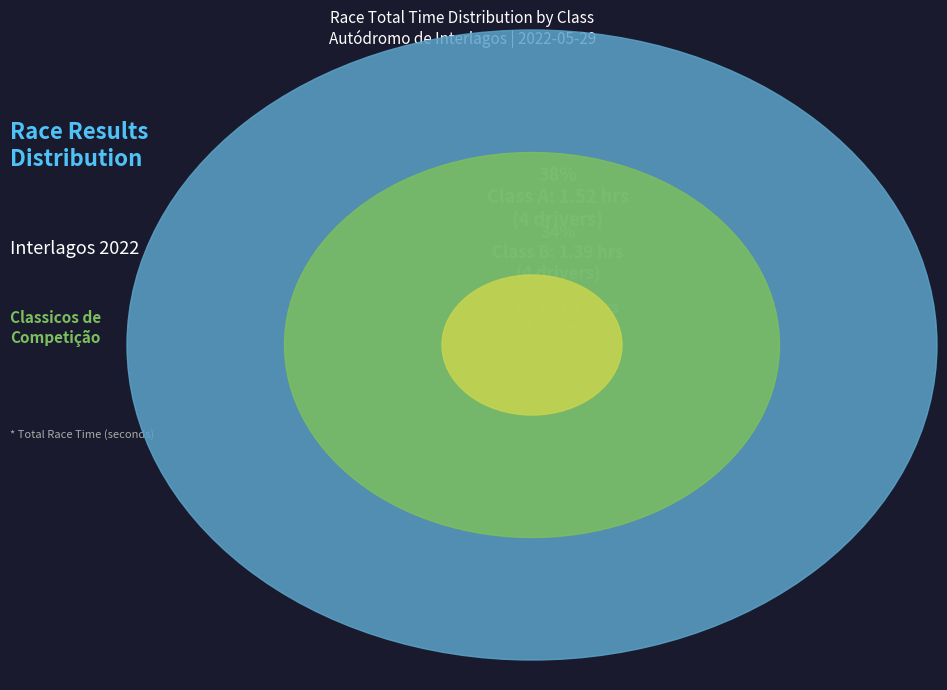

To the nearest percent, what percentage of the pie is LUIZ CARLOS FINOTTI?

10%